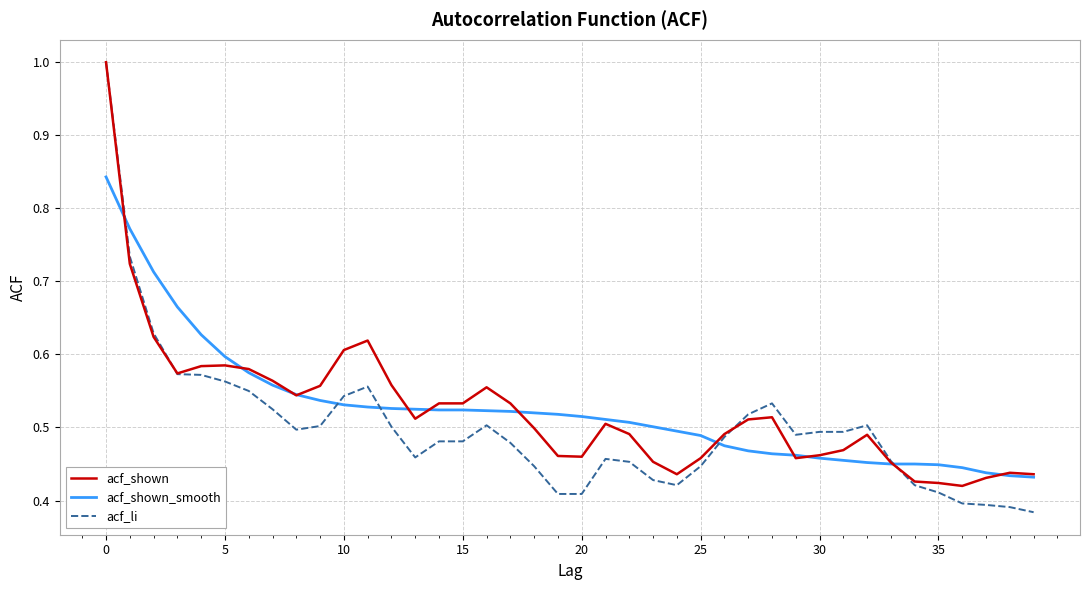

What is the highest value of the acf_shown series?

1.0